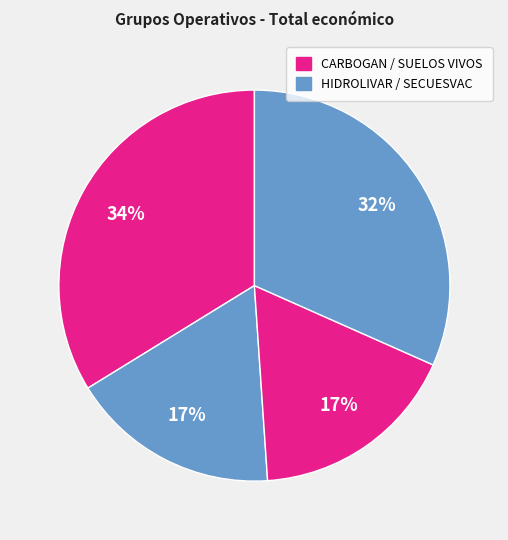

To the nearest percent, what is the difference between the largest and smallest slice percentages?

17%